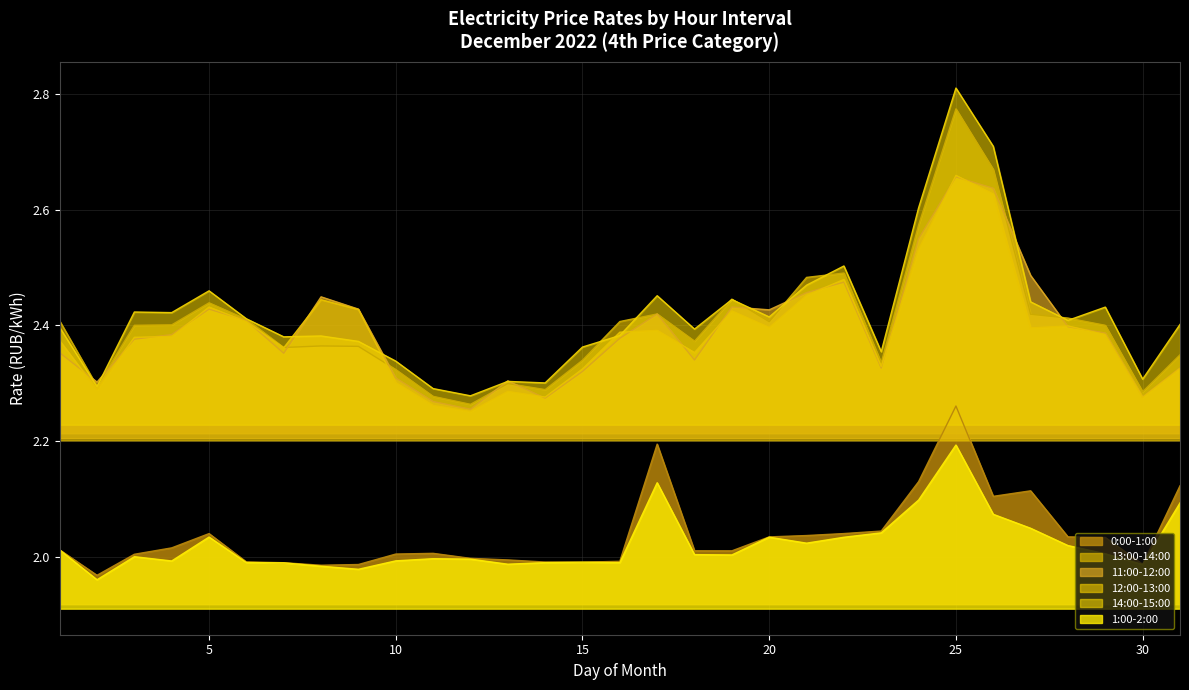

What value does the 12:00-13:00 series have at 16?

2.4